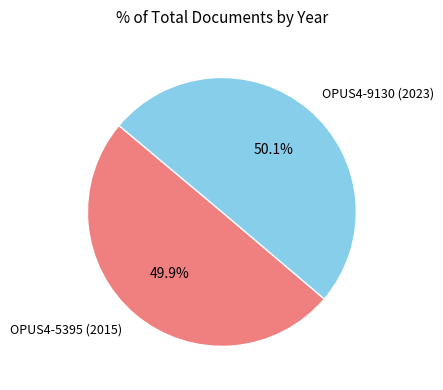

Does any single category account for the majority?

Yes